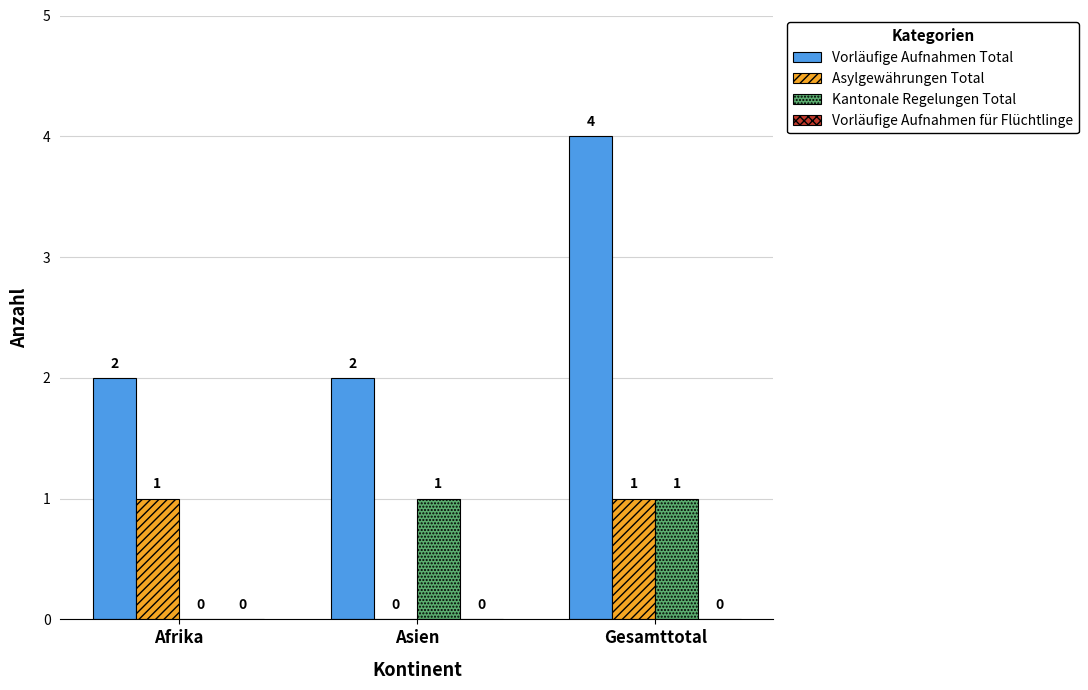

Reading left to right, what are all the values shown in this chart?

Vorläufige Aufnahmen Total: Afrika=2	Asien=2	Gesamttotal=4
Asylgewährungen Total: Afrika=1	Asien=0	Gesamttotal=1
Kantonale Regelungen Total: Afrika=0	Asien=1	Gesamttotal=1